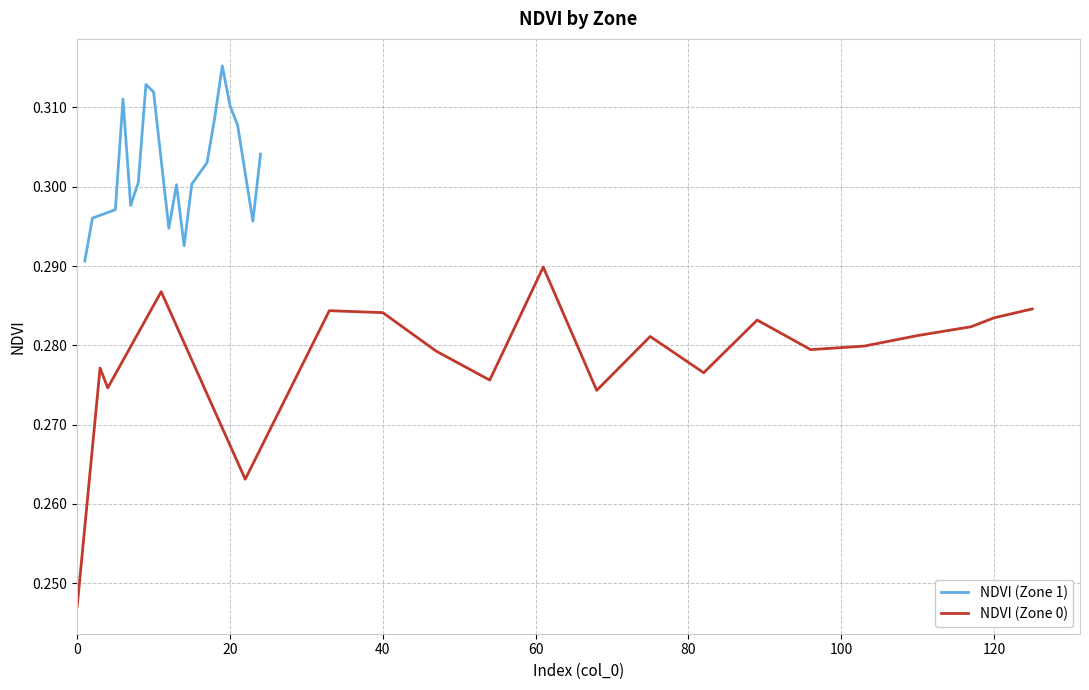

What is the value of the NDVI (Zone 1) point at the 9th from the left?

0.3